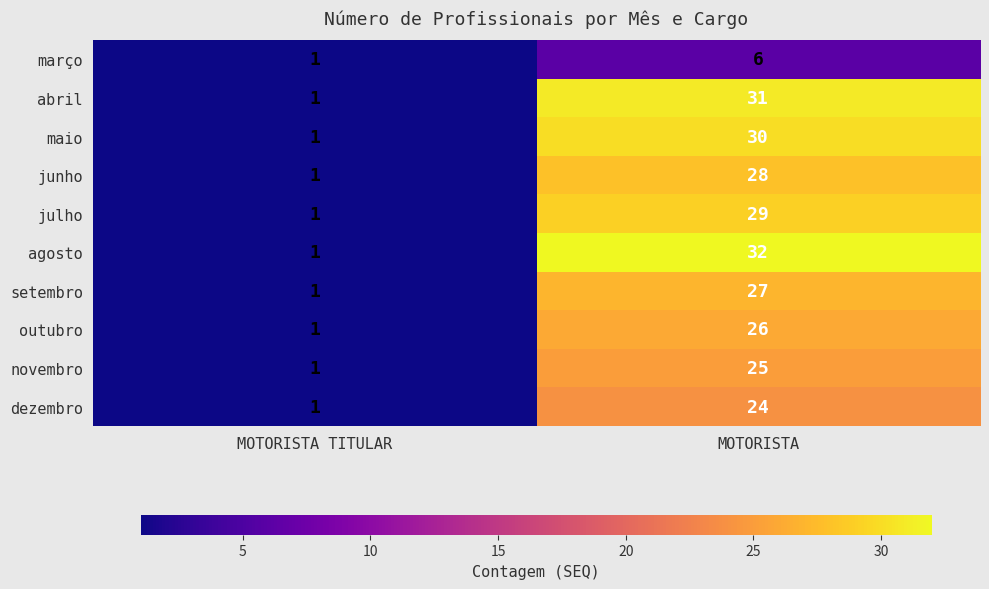

Which series has the largest total across all categories?

agosto